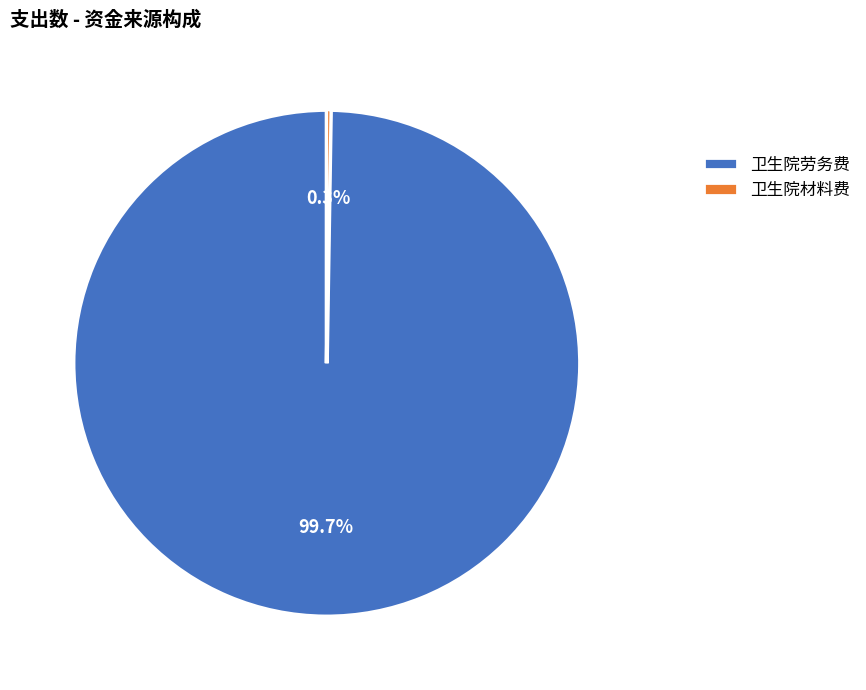

To the nearest percent, what is the difference between the largest and smallest slice percentages?

99%